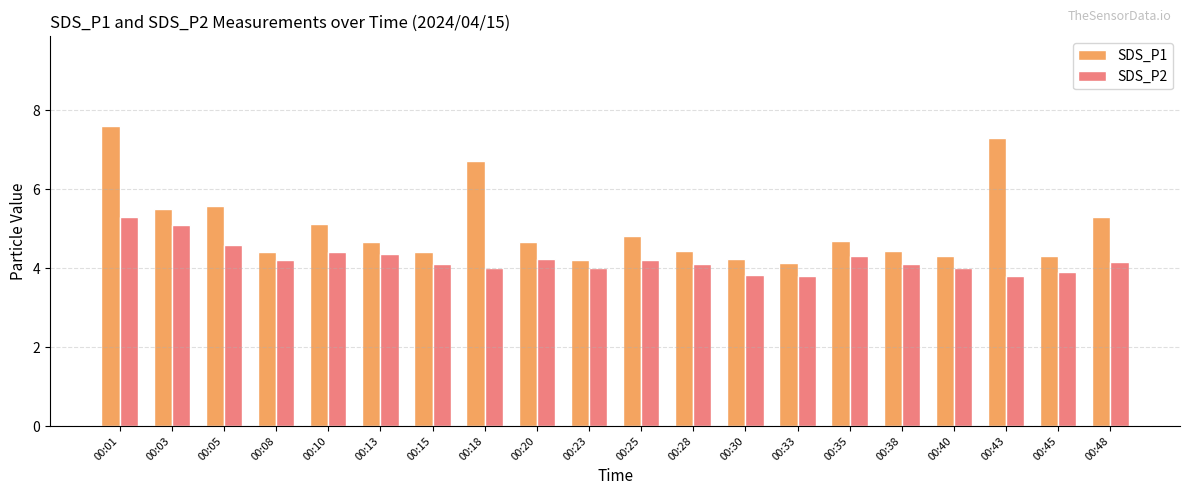

How many bars are there in total?

40